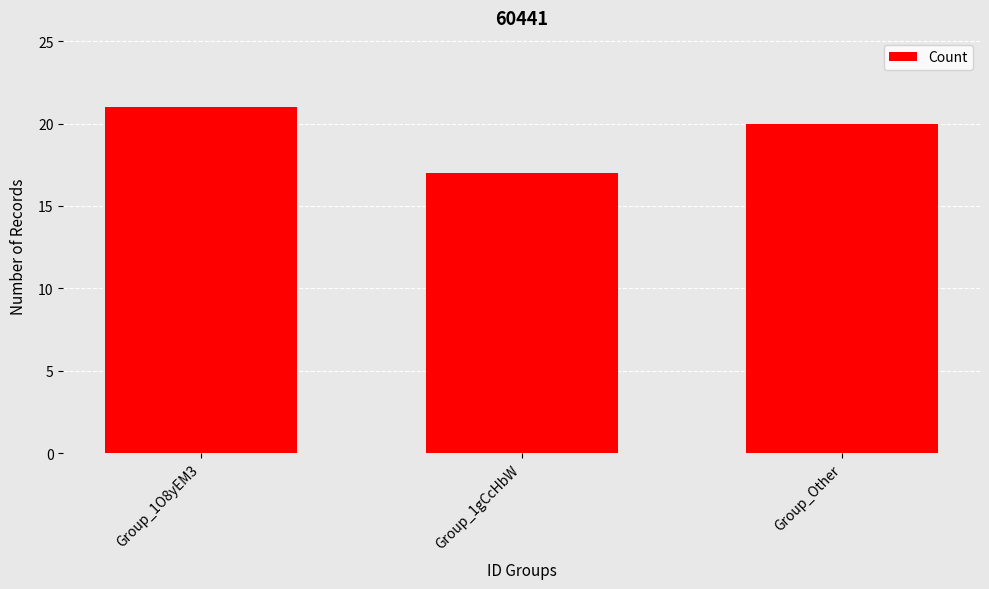

Between Group_1O8yEM3 and Group_1gCcHbW, which is larger?

Group_1O8yEM3